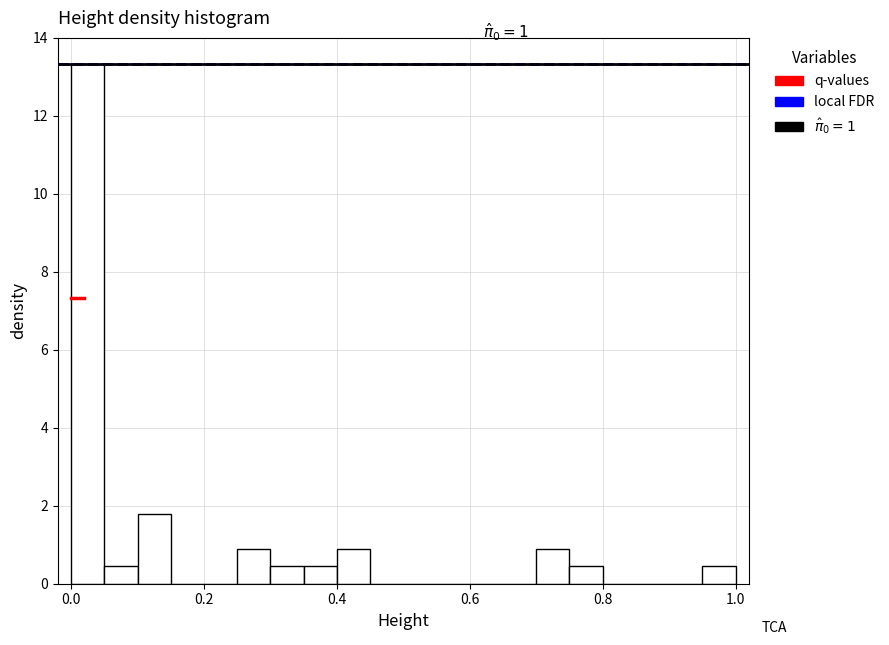

Around what value on the x-axis is the tallest bar? Give the approximate position of its centre, as read against the axis.

0.02